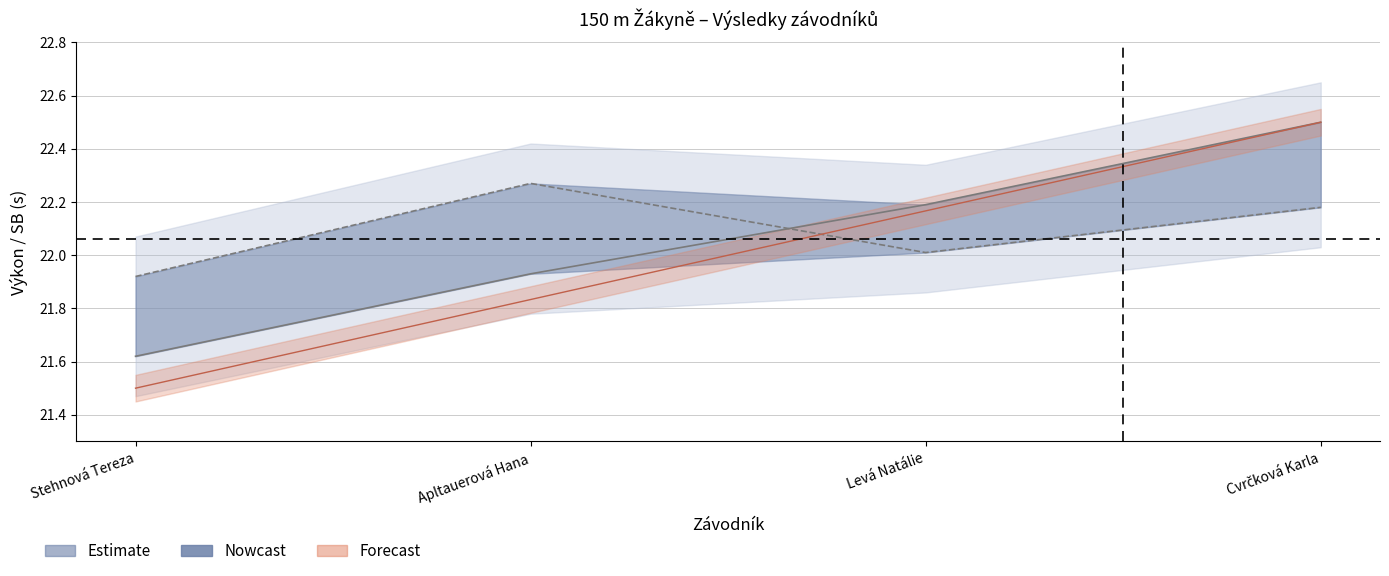

At which category does the chart reach its minimum across all series?

Stehnová Tereza